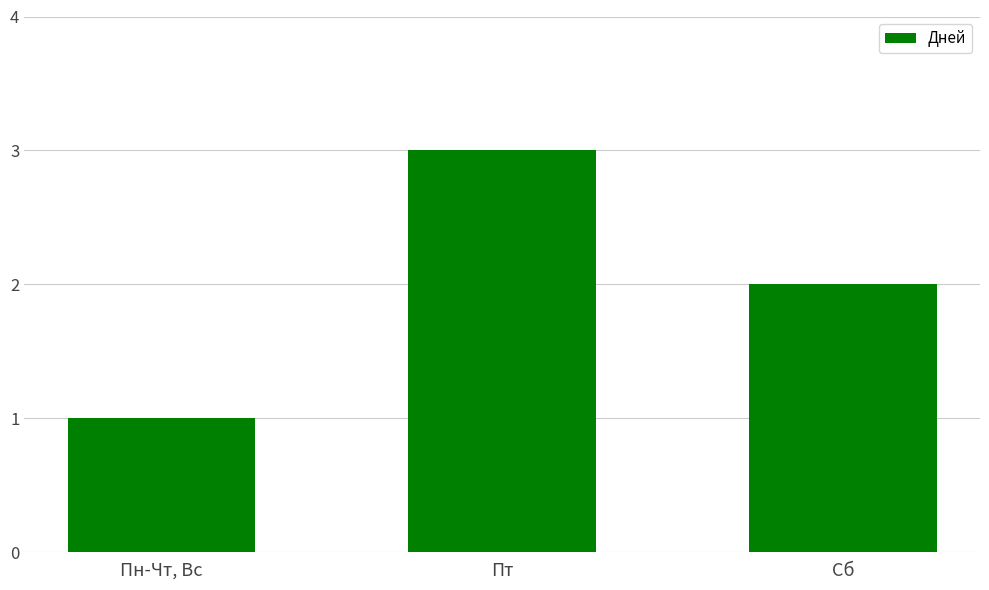

Is it true that the value at Пн-Чт, Вс is 2?

False